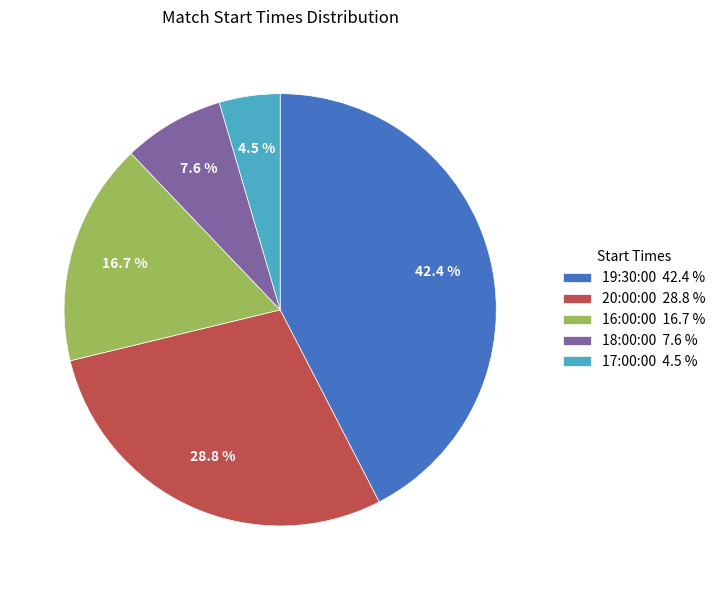

Which category has the smallest portion of the pie?

17:00:00